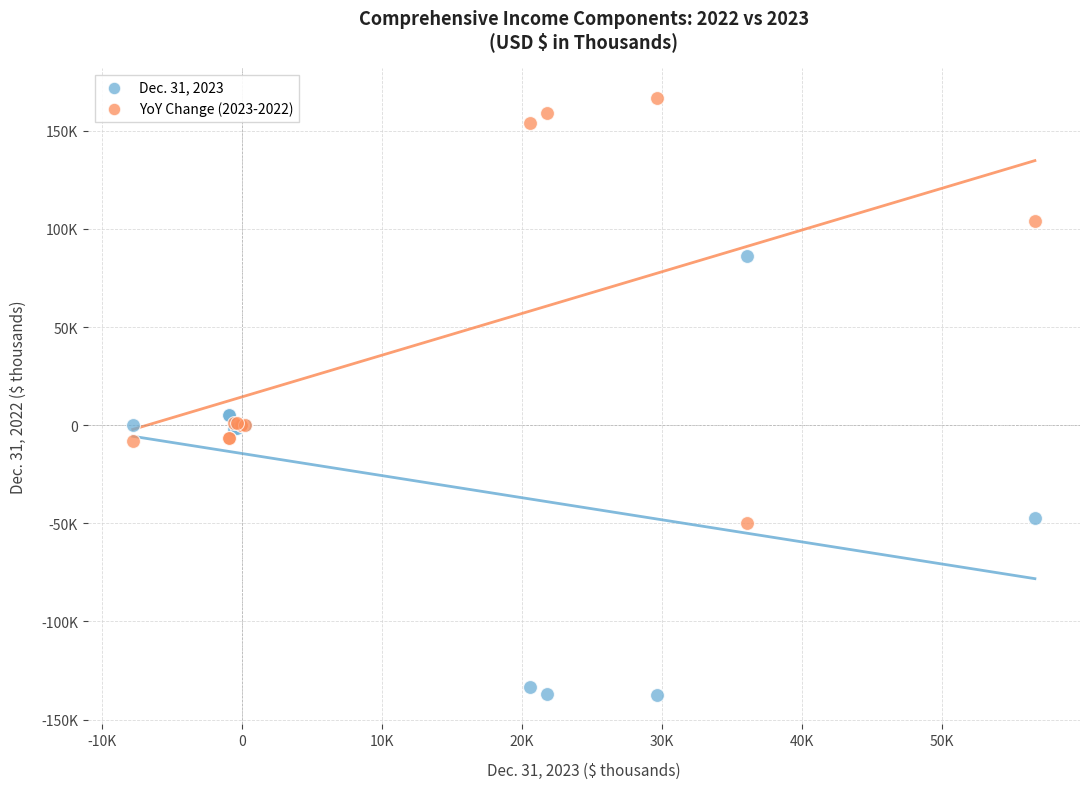

Which series reaches the maximum Y coordinate?

YoY Change (2023-2022)